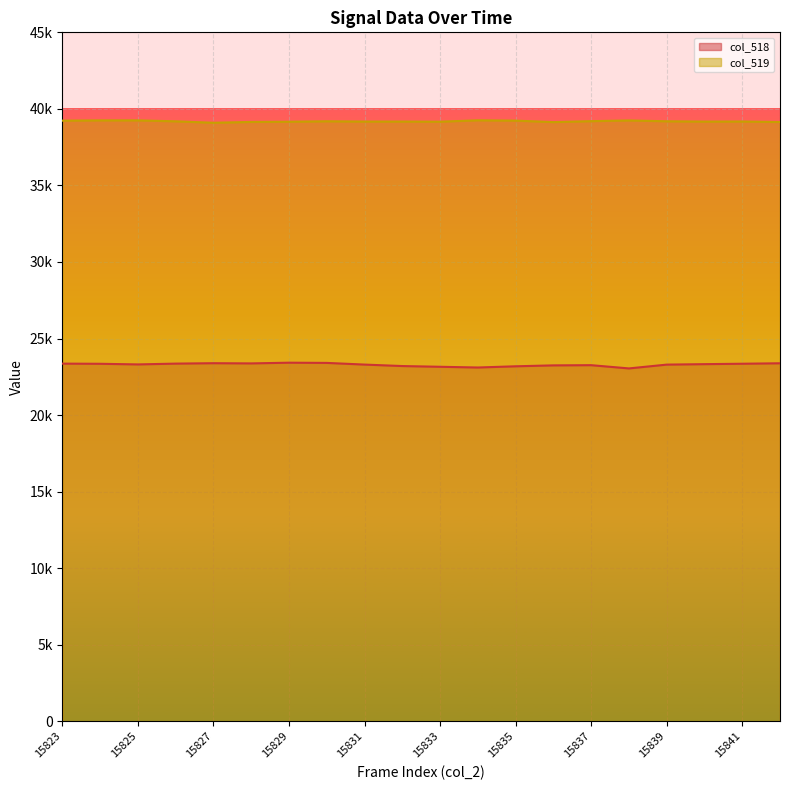

At which category does the chart reach its peak across all series?

15834